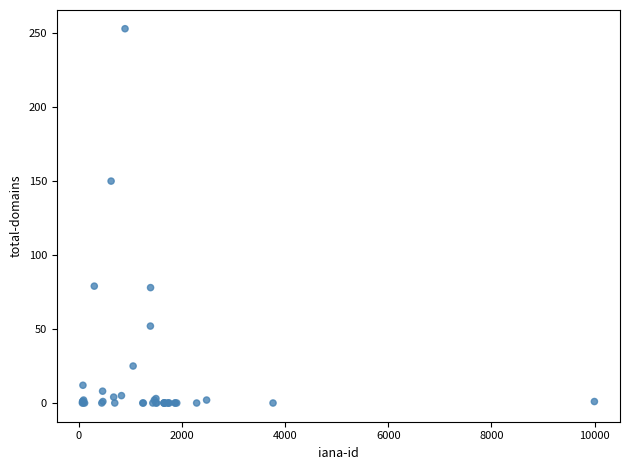

What Y value in the scatter plot is closest to 126?

150